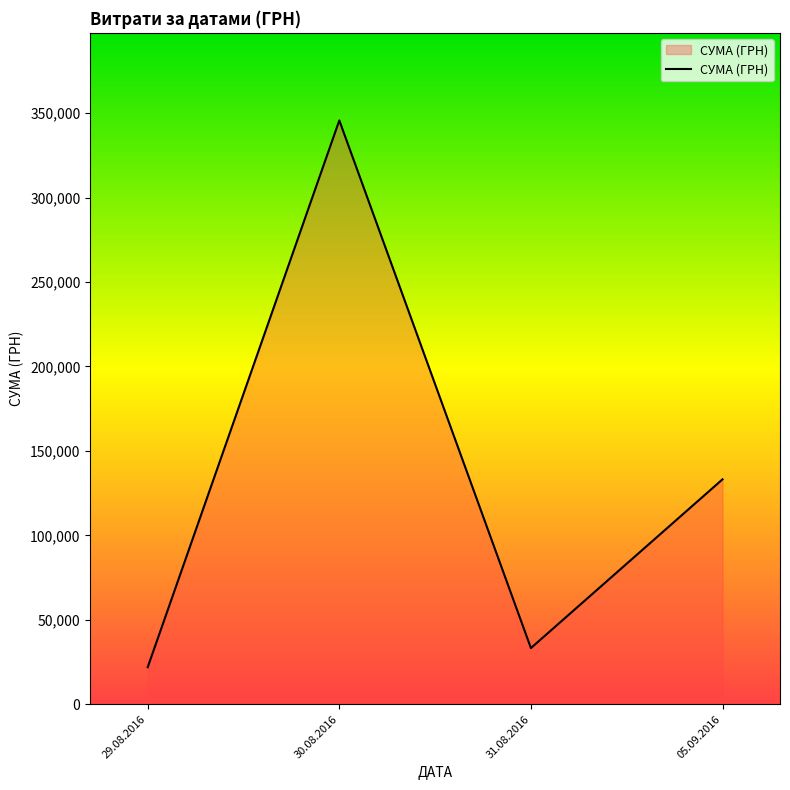

What is the average value?

133504.6